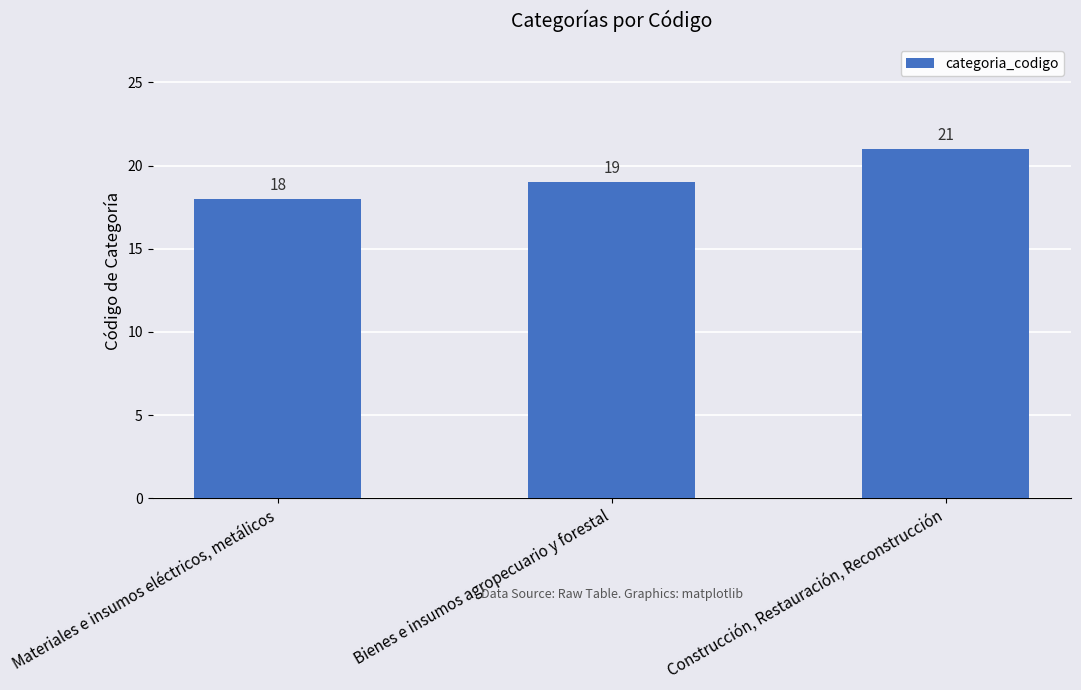

At which category does the chart reach its minimum across all series?

Materiales e insumos eléctricos, metálicos